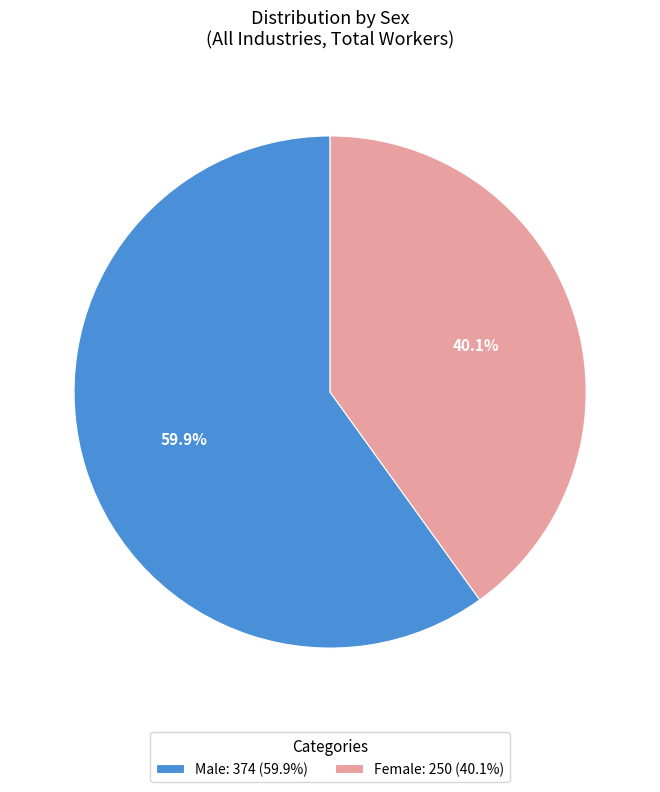

Rank the categories by value from highest to lowest.

Male, Female